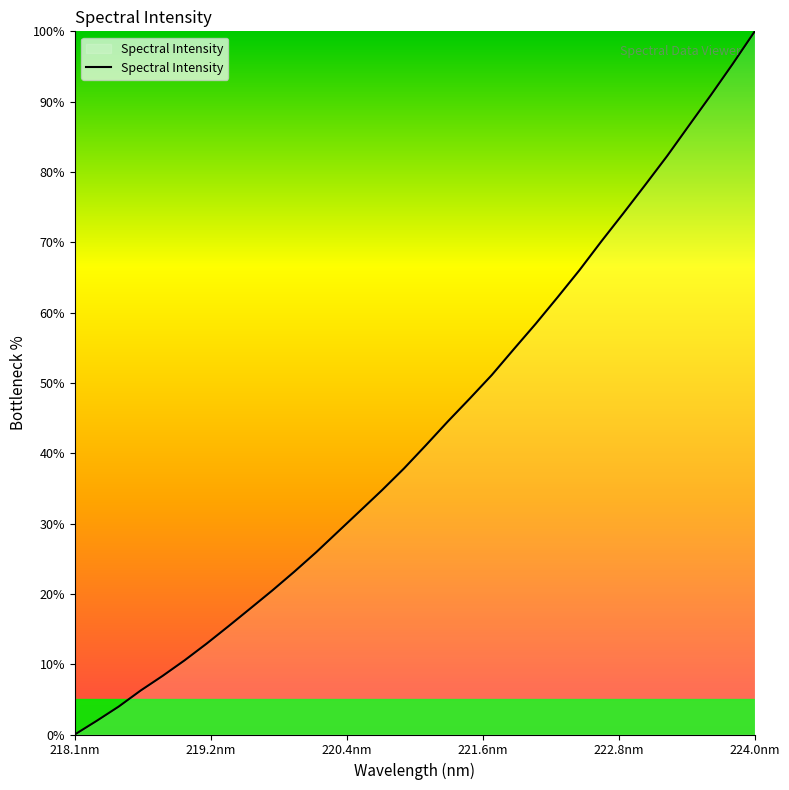

What is the difference between the maximum and minimum values?

100.0